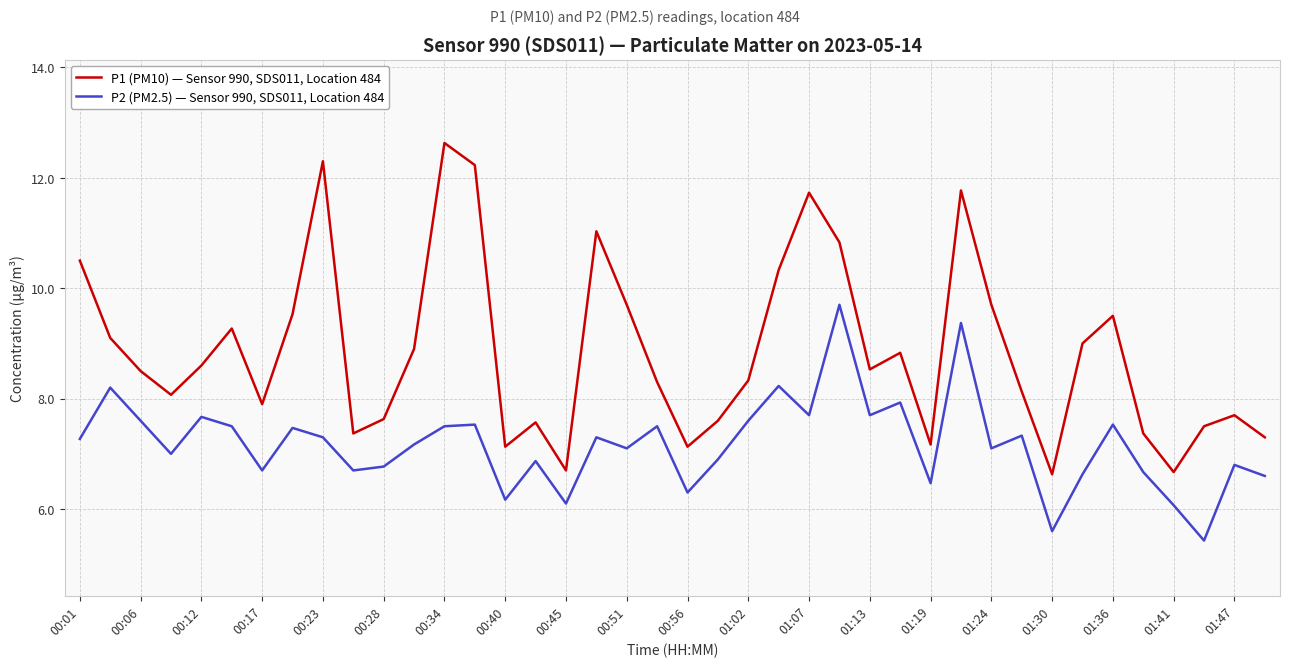

List the series in order of their peak value, lowest first.

P2 (PM2.5) — Sensor 990, SDS011, Location 484, P1 (PM10) — Sensor 990, SDS011, Location 484